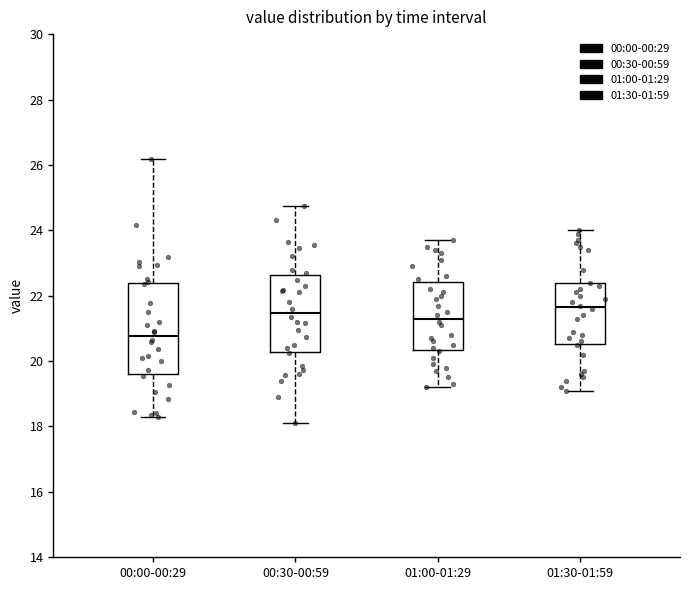

Where is the lower edge of the box for 01:30-01:59 on the y-axis? The values are not printed on the chart, so give them approximately, as read against the axis.

20.6